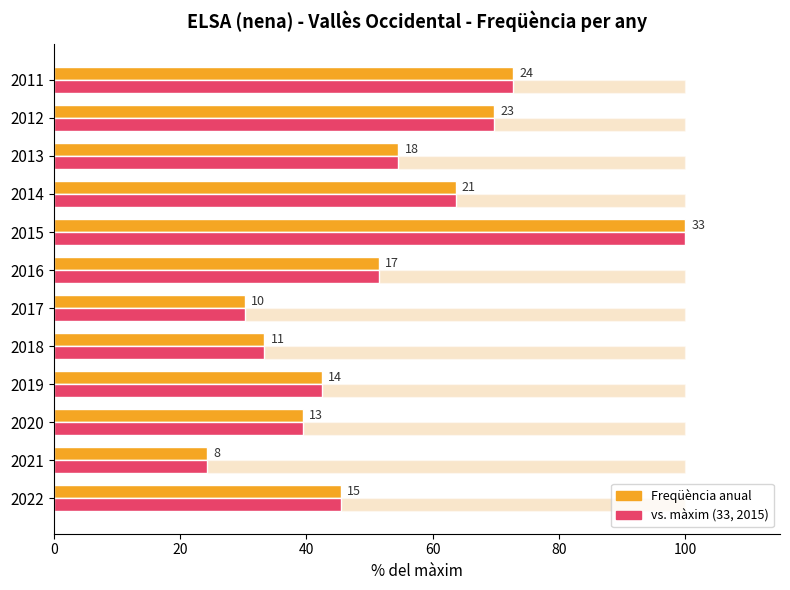

What is the sum of all Freqüència values?

627.3